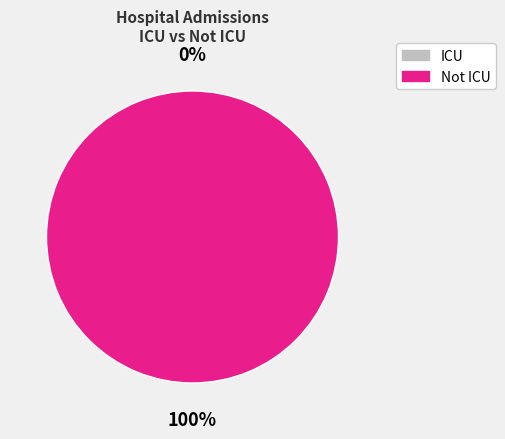

Which series has the largest range (max minus min)?

Not ICU